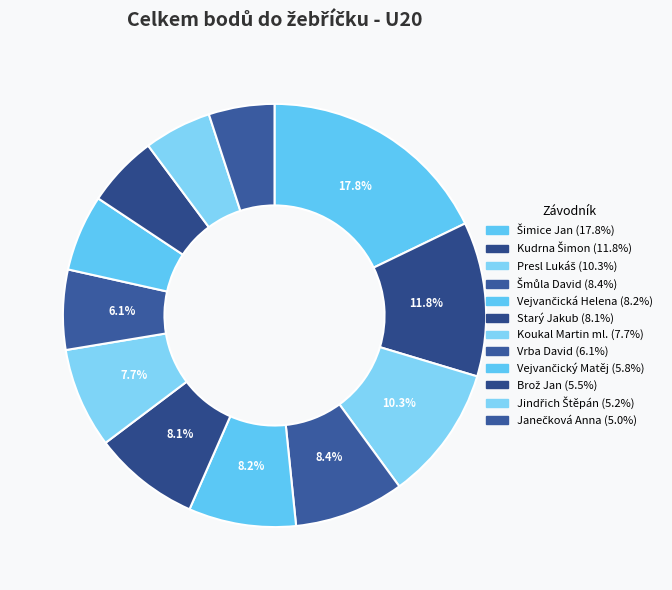

Which category has the smallest portion of the pie?

Janečková Anna